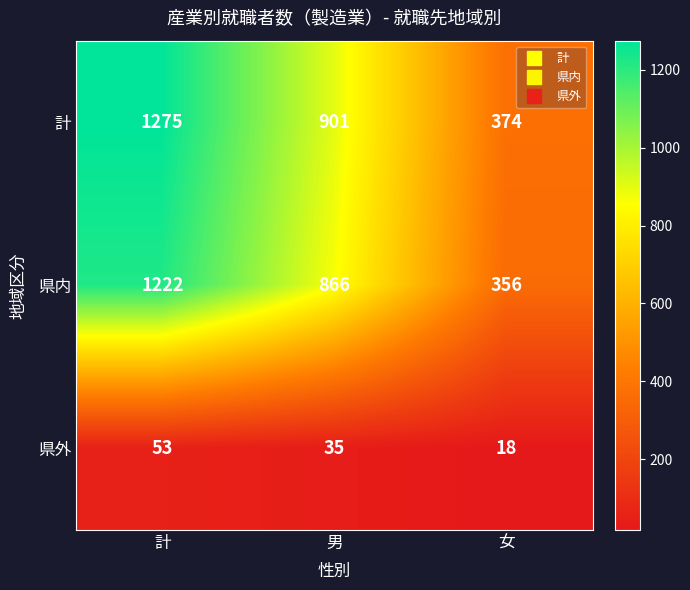

What is the total value across all series at 男?

1802